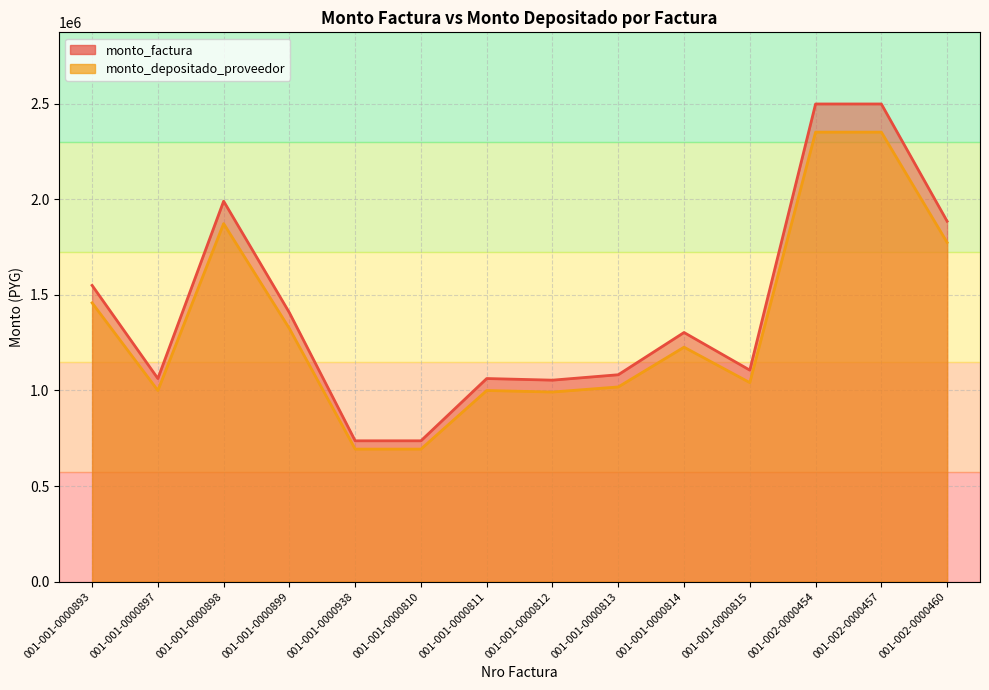

What is the total value across all series at 001-001-0000811?

2062360